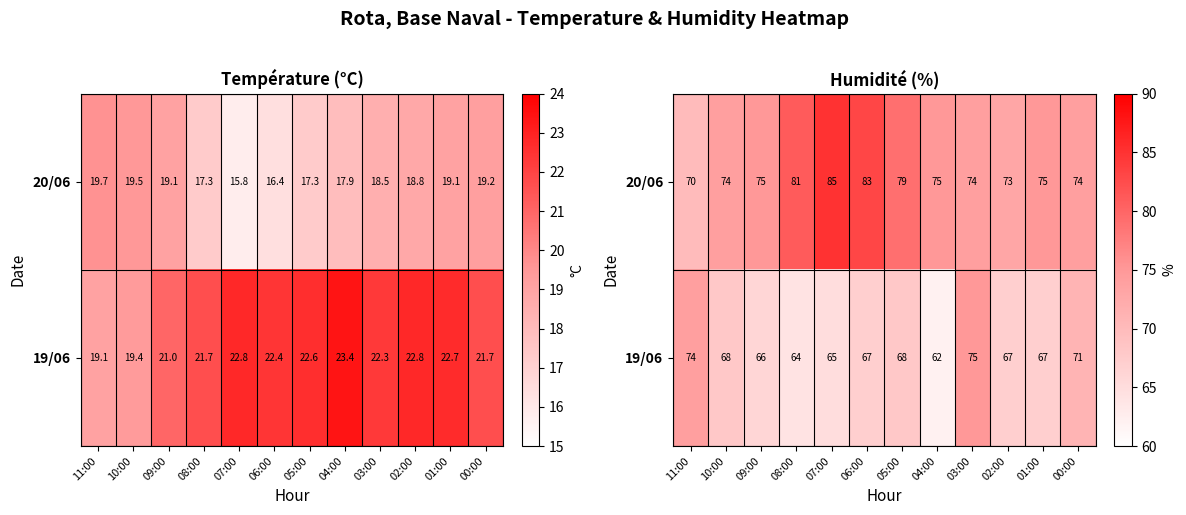

At which label is 20/06 closest to 77?

09:00